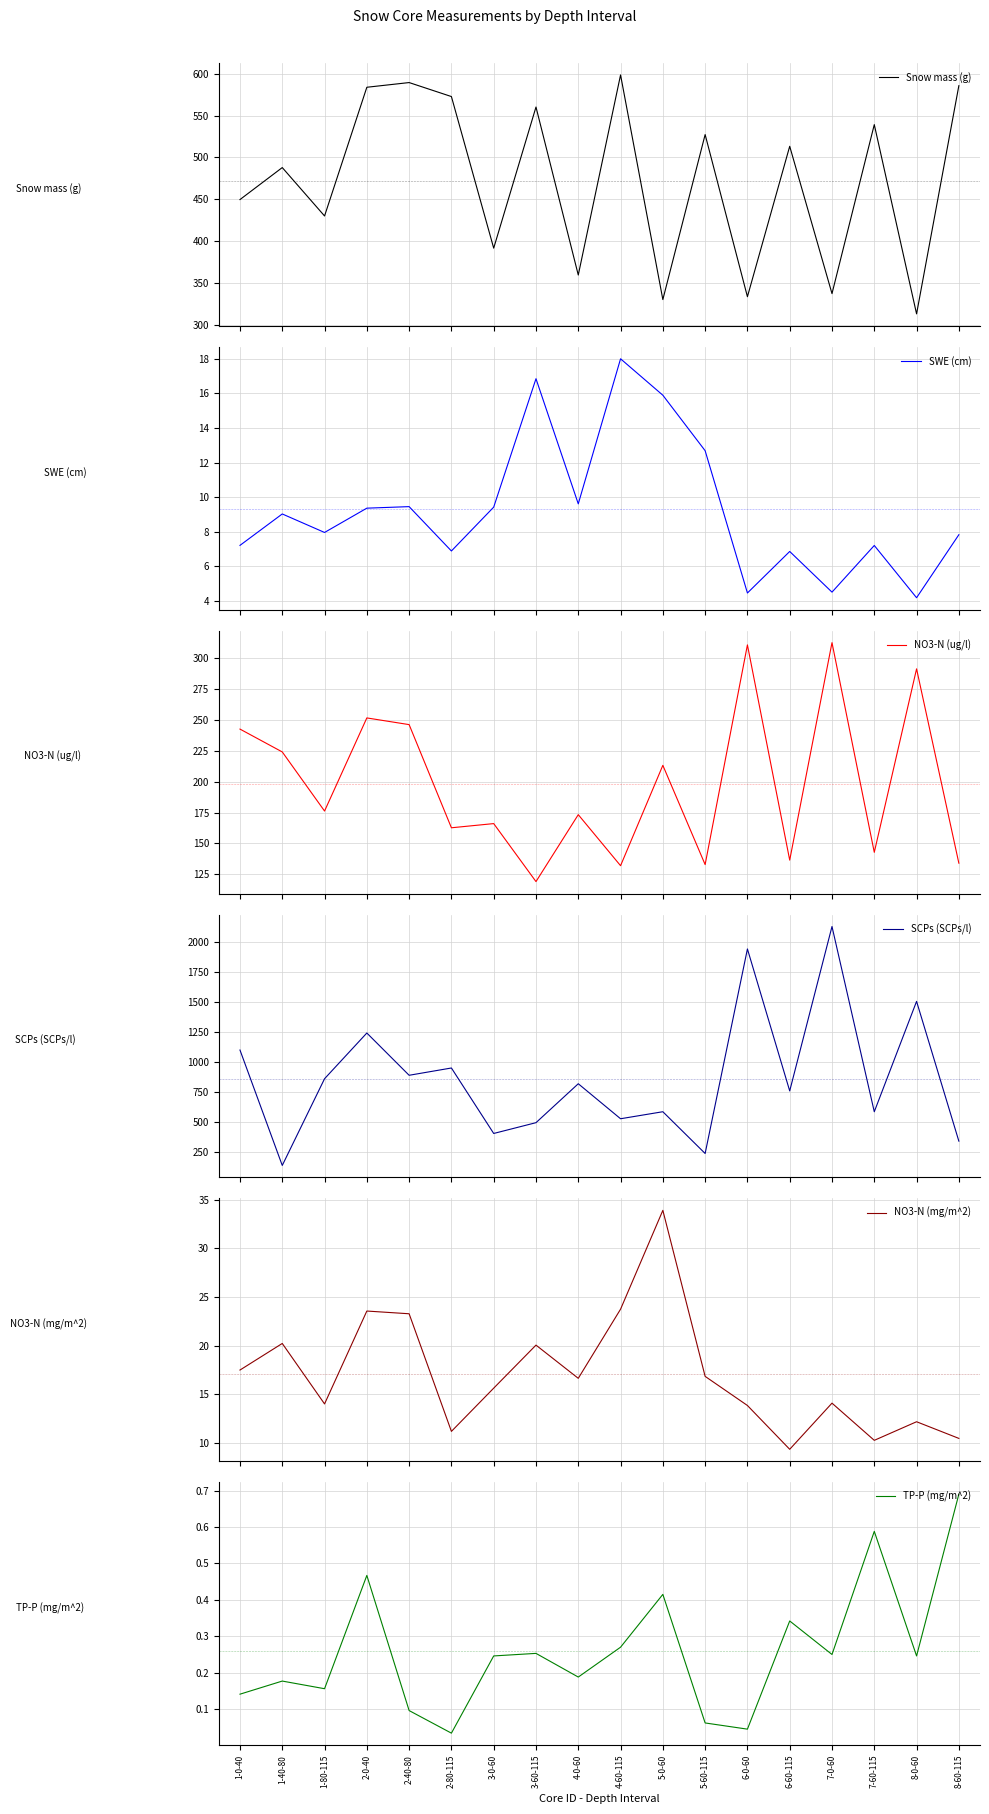

How many interior local peaks does the TP-P (mg/m^2) series have?

6